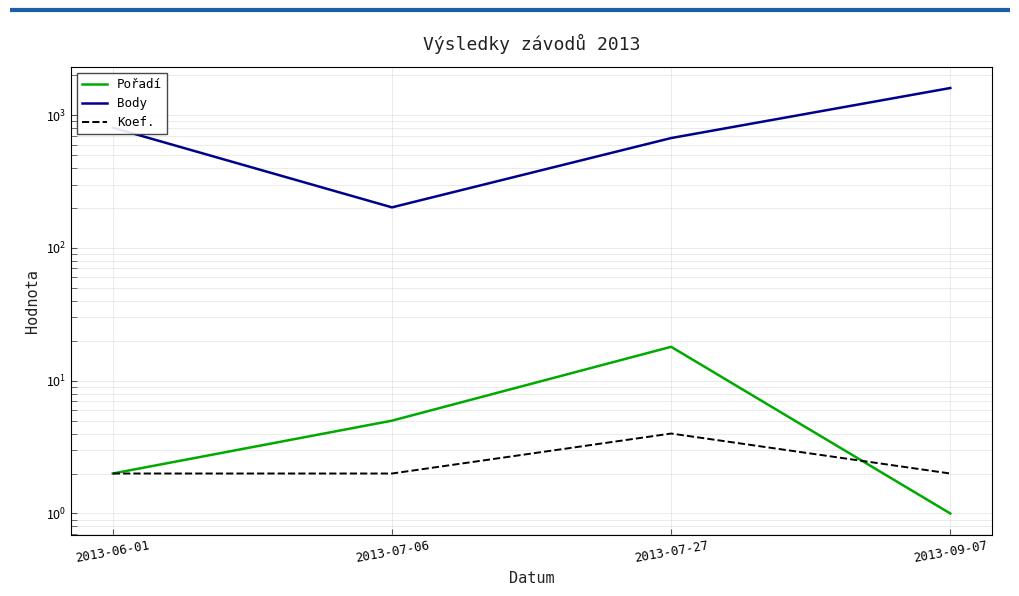

True or false: Pořadí has a value of 11 at 2013-07-27.

False